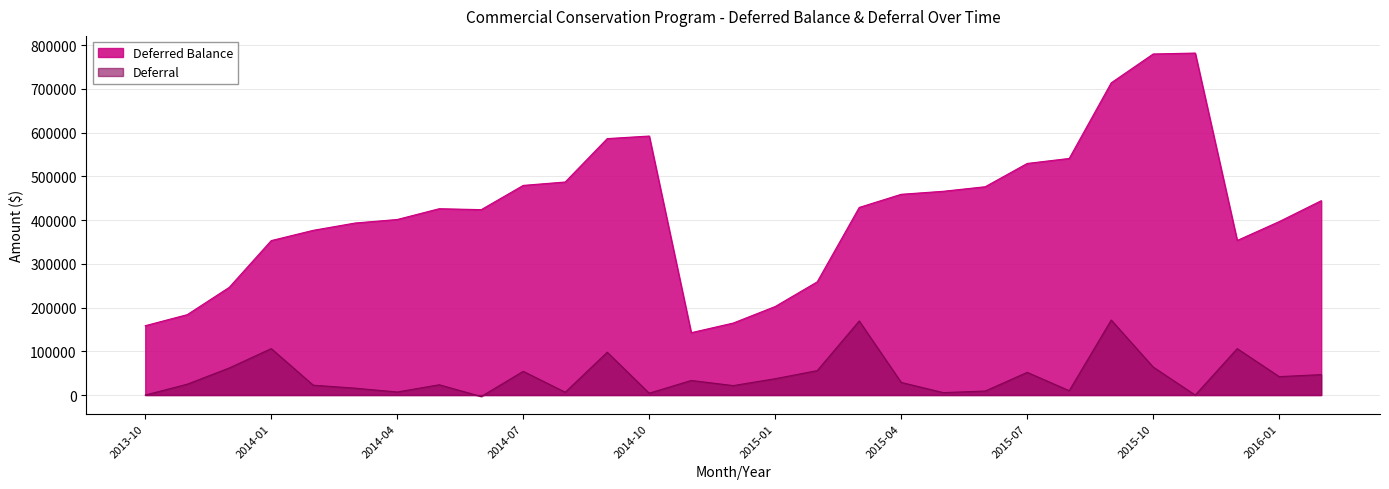

The value of Deferred Balance at 2015-07 is 529545.1. True or false?

True